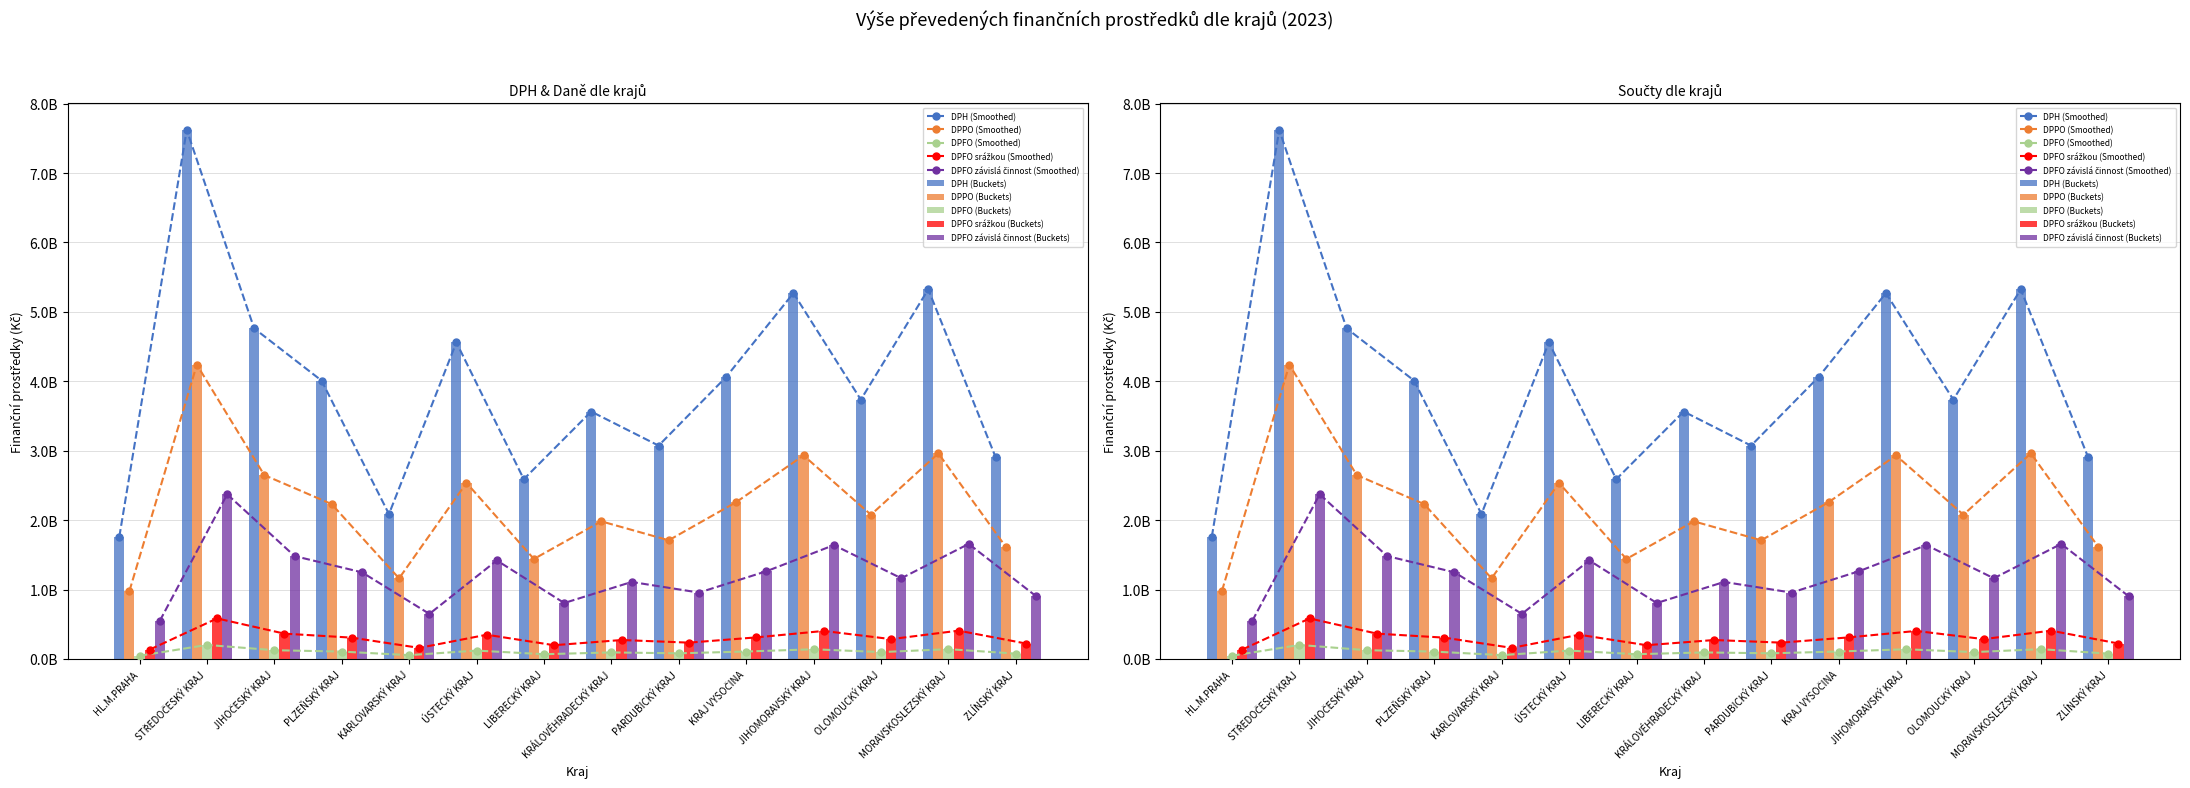

Which label corresponds to the smallest value in the chart?

HL.M.PRAHA